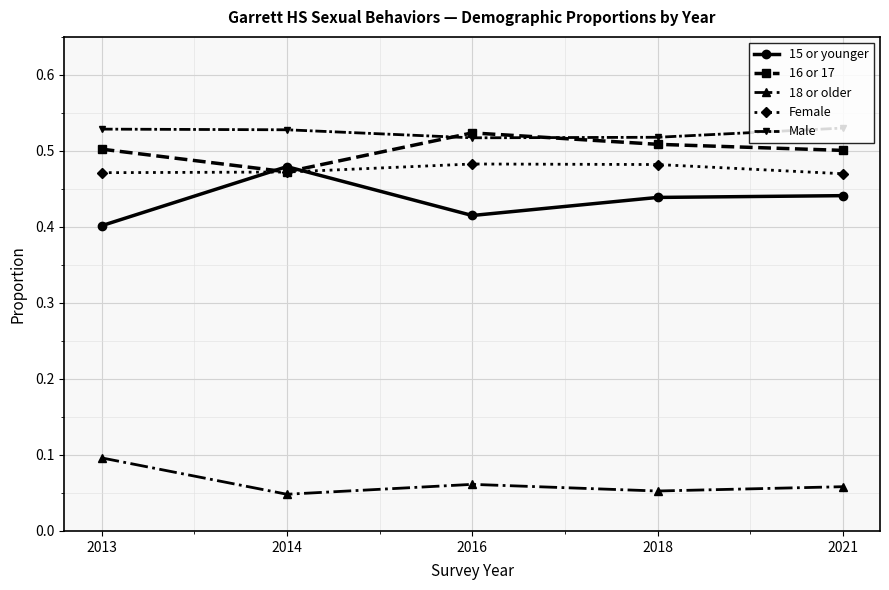

At which label does 15 or younger reach its minimum?

2013